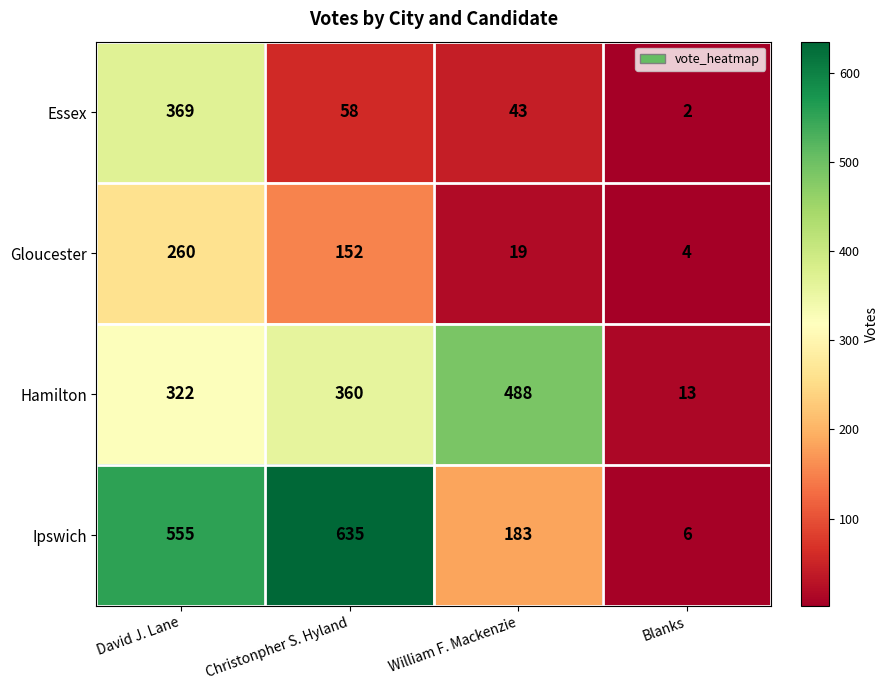

The value of Gloucester at Blanks is 4. True or false?

True